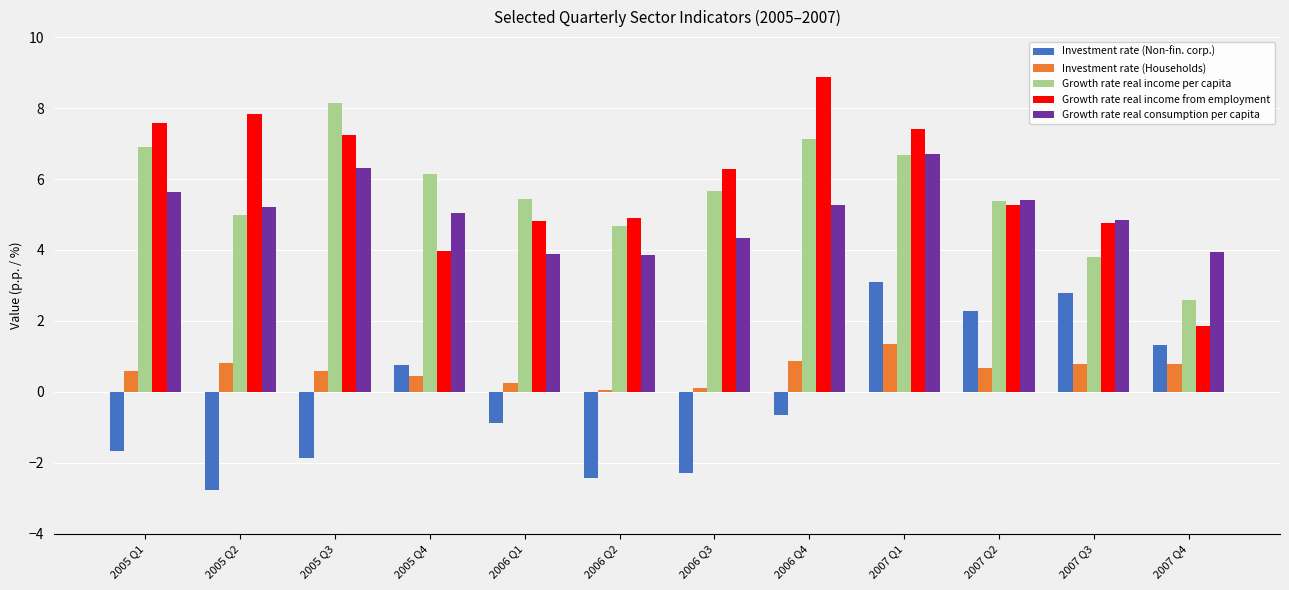

At which category does the chart reach its peak across all series?

2006 Q4